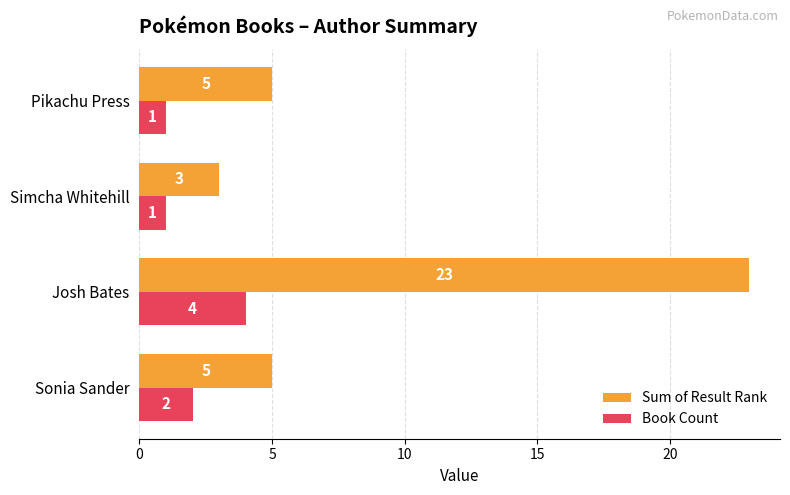

The Sum of Result Rank series shows 3 at Pikachu Press. True or false?

False